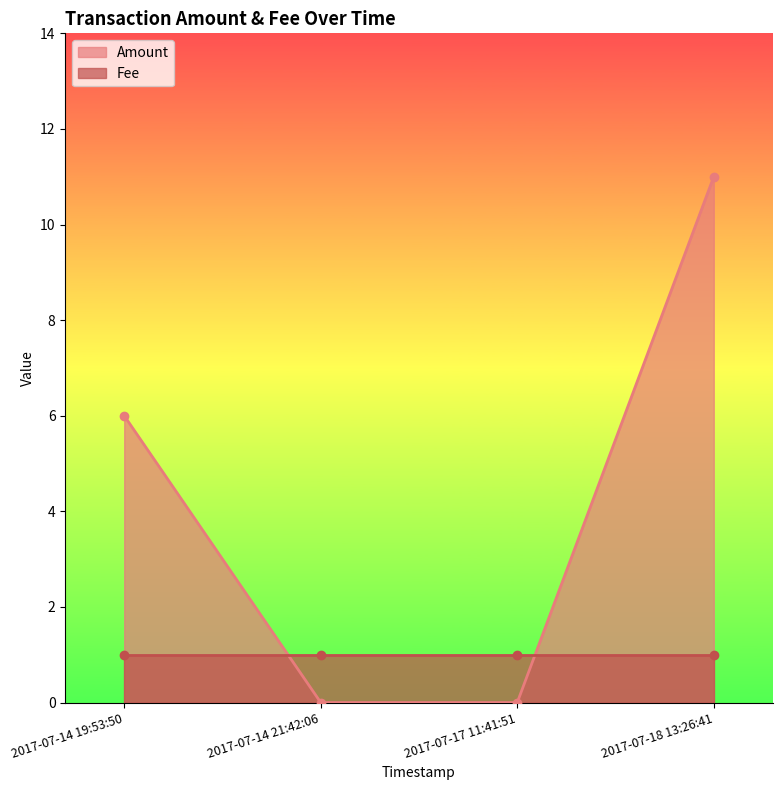

Which category has the highest value across all series?

2017-07-18 13:26:41